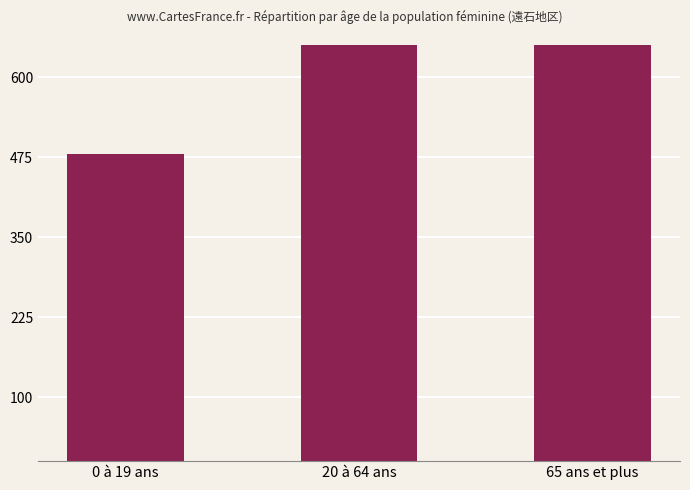

What is the greatest value displayed?

1934